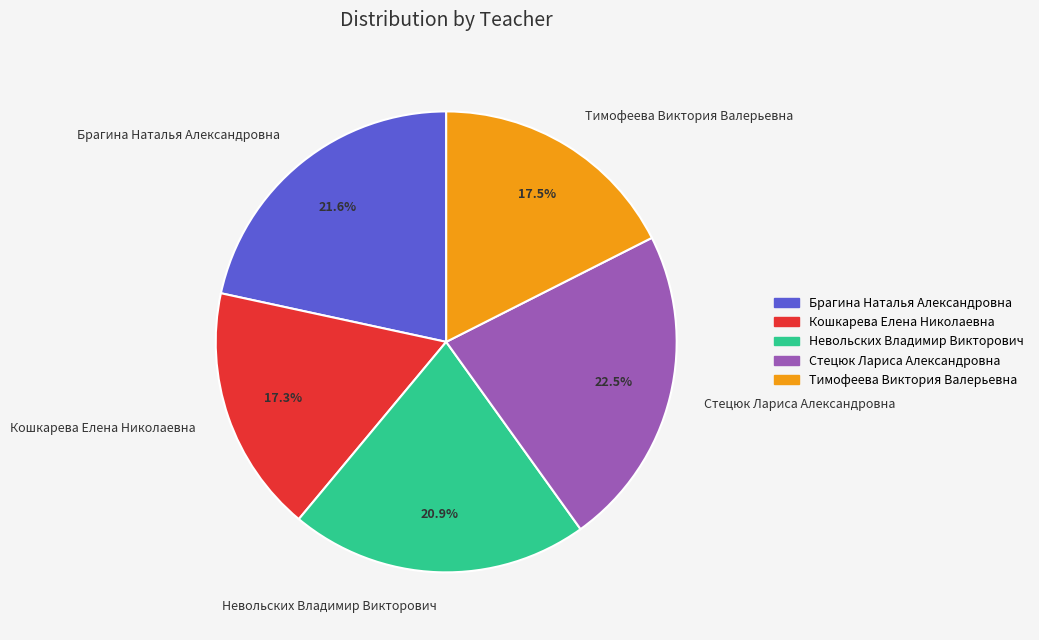

Combined, what portion of the pie is Стецюк Лариса Александровна and Кошкарева Елена Николаевна?

39.9%